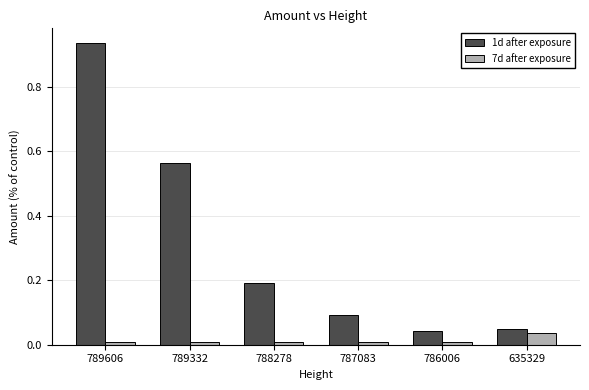

True or false: 7d after exposure has a value of 0.0 at 789606.

True